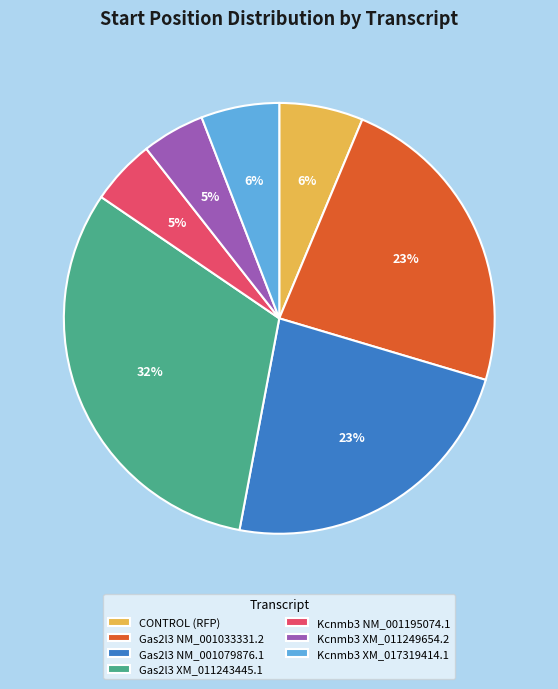

How many segments does this pie chart have?

7